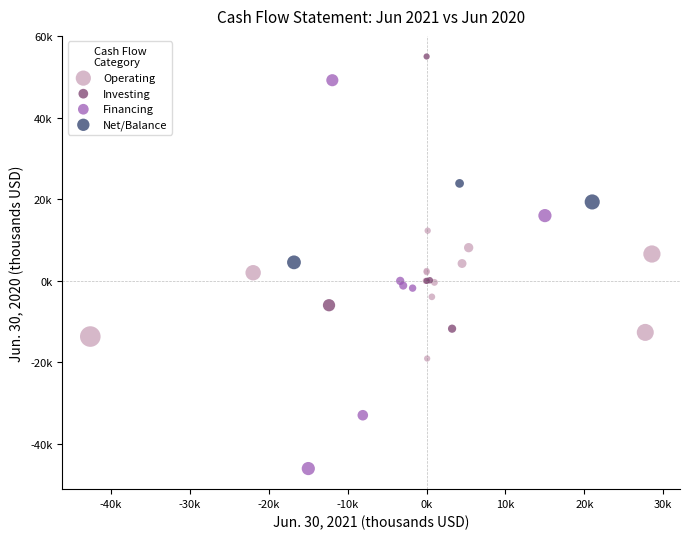

Which series has the widest spread of Y values?

Financing